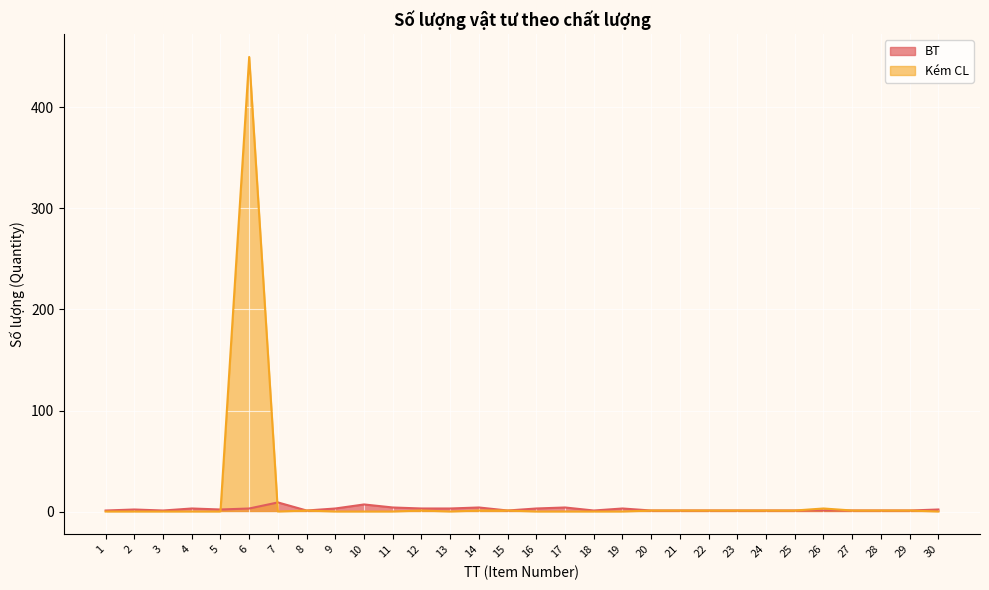

Which has a higher value, 20 or 23?

20